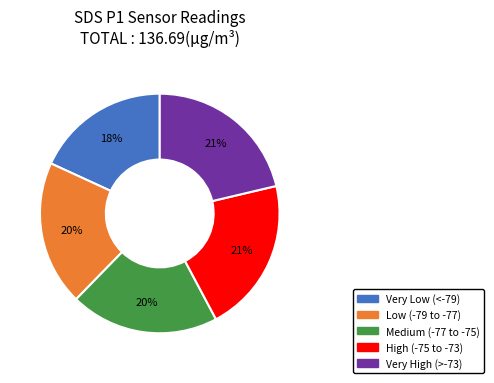

To the nearest percent, what is the average slice percentage?

20%